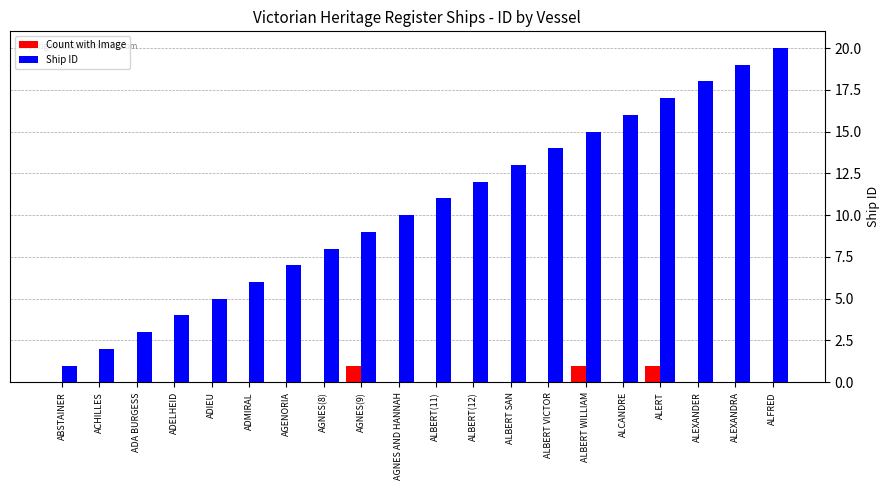

How many series are shown in this chart?

2